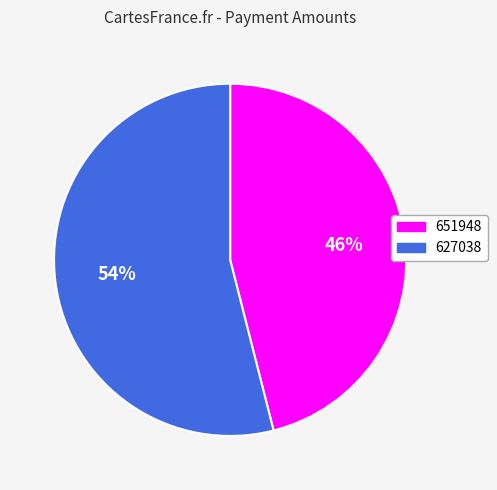

Which category has the biggest portion of the pie?

627038